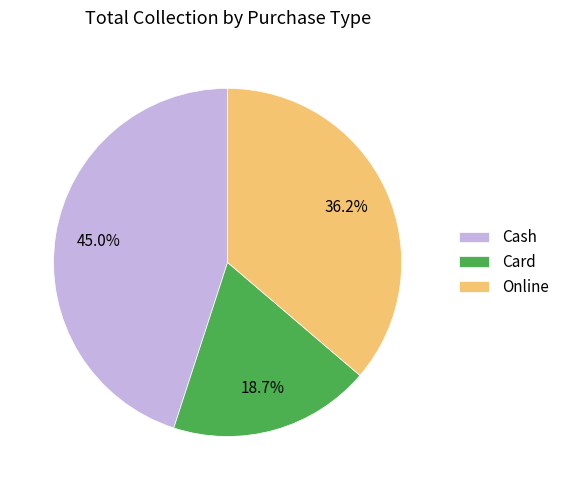

Rank the categories by value from highest to lowest.

Cash, Online, Card